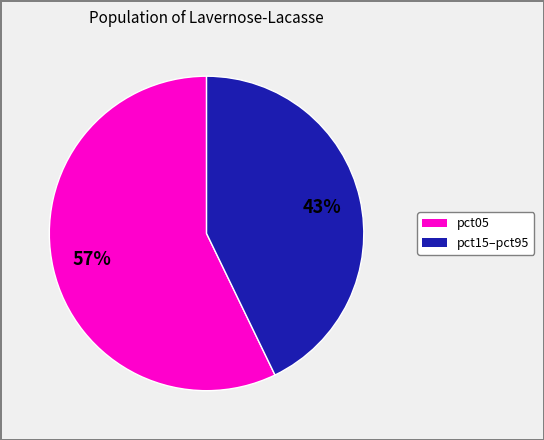

To the nearest percent, what is the difference between the largest and smallest slice percentages?

14%